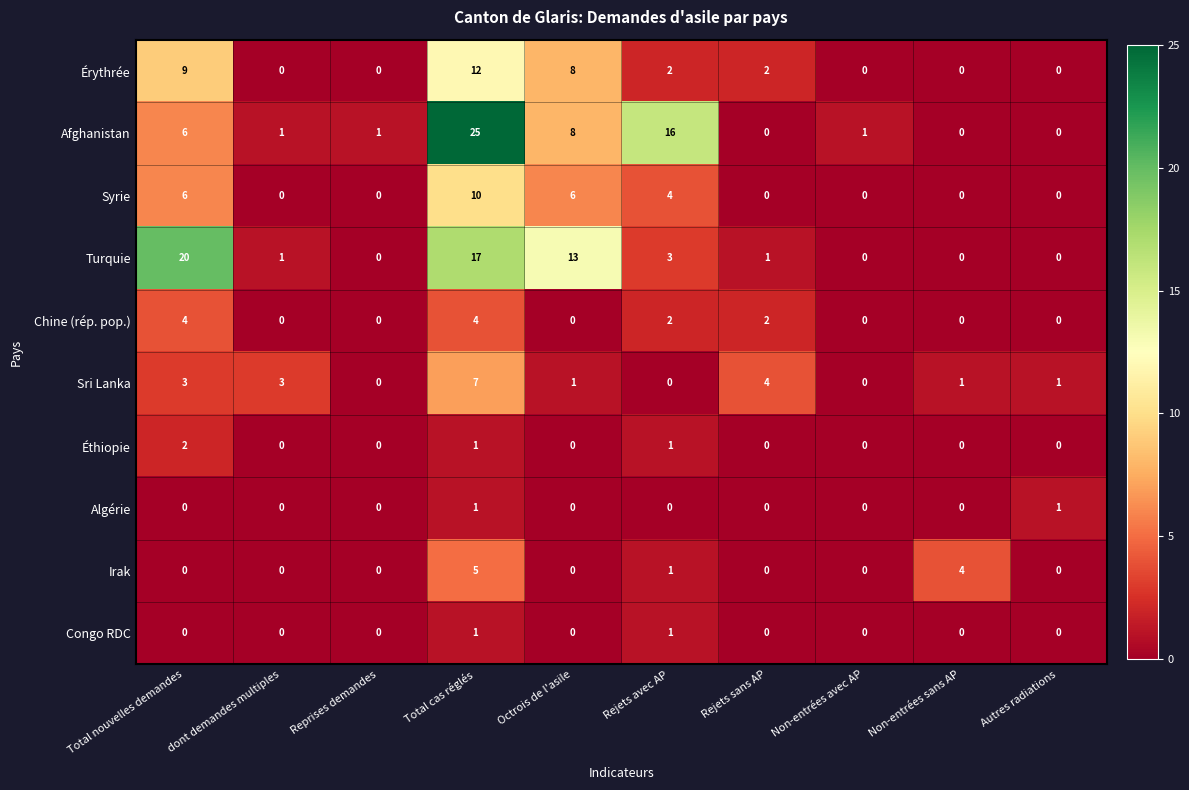

Which series changed the most between Rejets avec AP and Non-entrées sans AP?

Afghanistan